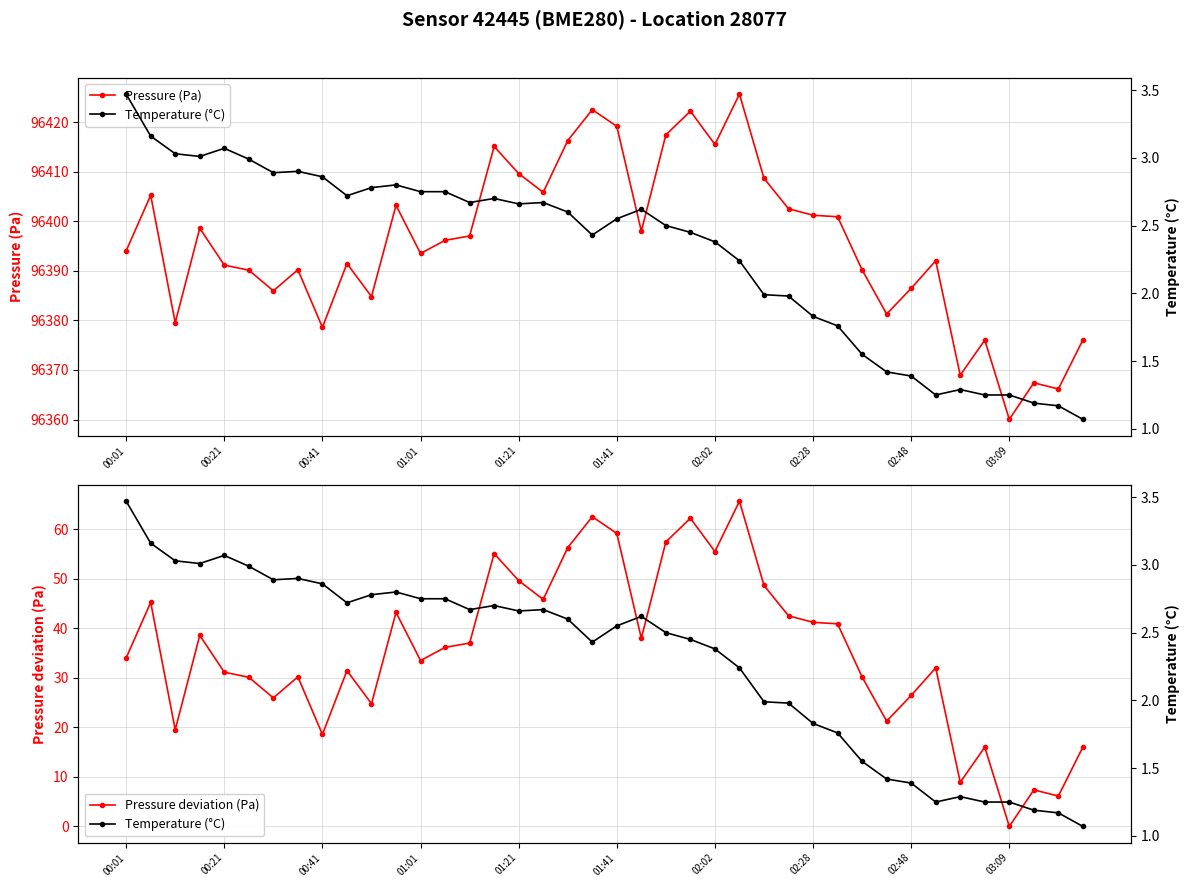

True or false: Pressure (Pa) has more than 0 points higher than both neighbors.

True